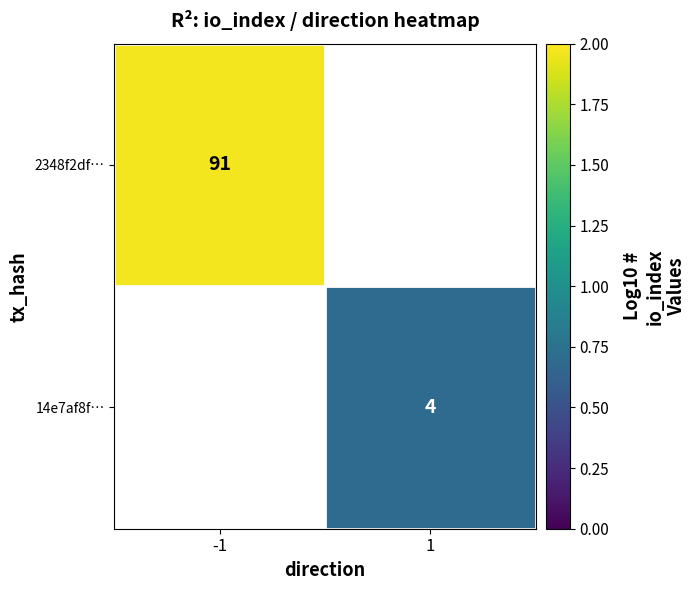

What value does the 2348f2df… series have at -1?

2.0